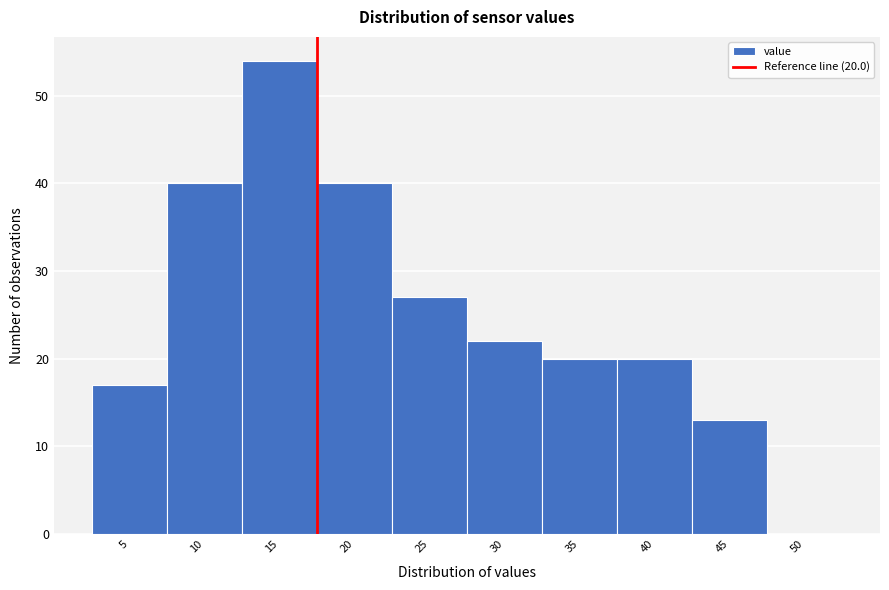

Reading left to right, what are all the values shown in this chart?

5=17	10=40	15=54	20=40	25=27	30=22	35=20	40=20	45=13	50=0